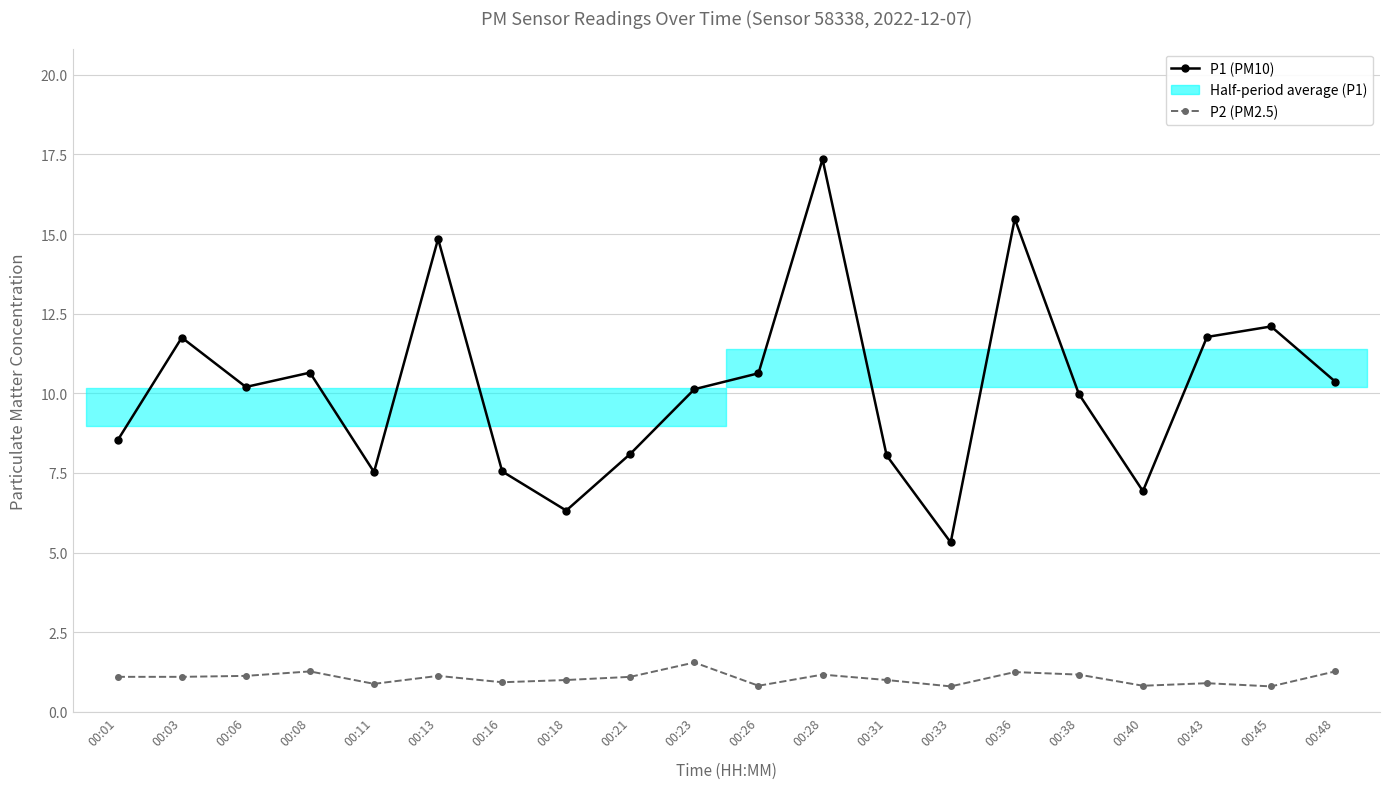

List the labels in order of P2 (PM2.5) value, smallest first.

00:33, 00:45, 00:26, 00:40, 00:11, 00:43, 00:16, 00:18, 00:31, 00:01, 00:03, 00:21, 00:06, 00:13, 00:28, 00:38, 00:36, 00:08, 00:48, 00:23